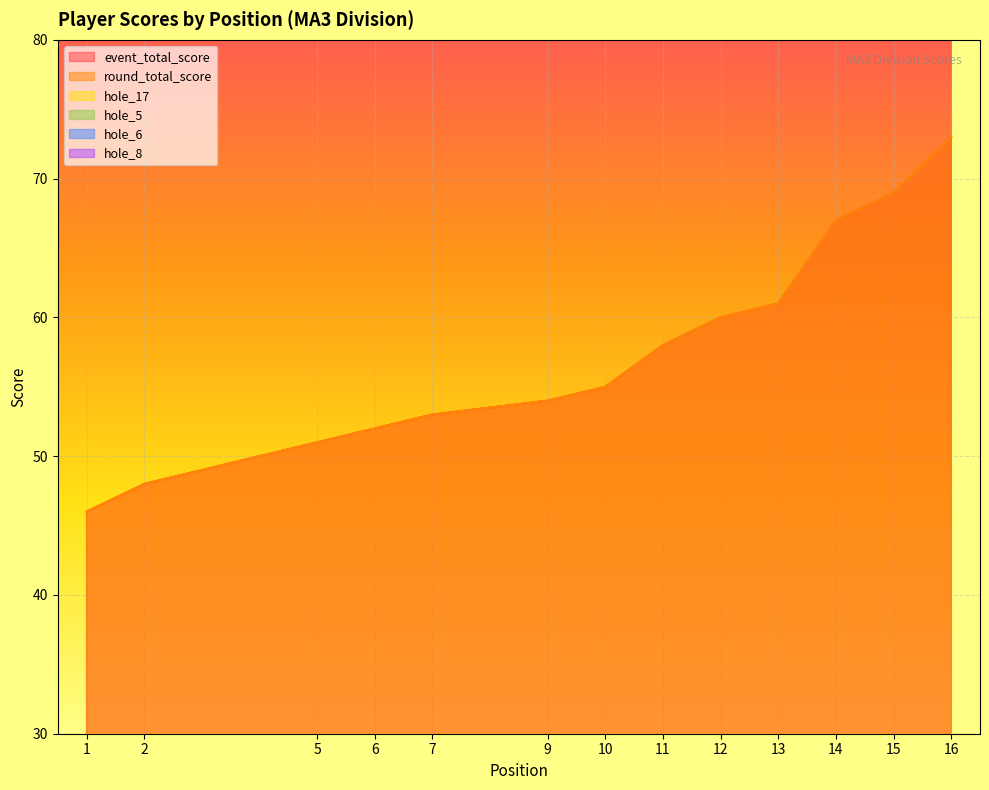

What are all the series names shown in the legend?

event_total_score, round_total_score, hole_17, hole_5, hole_6, hole_8